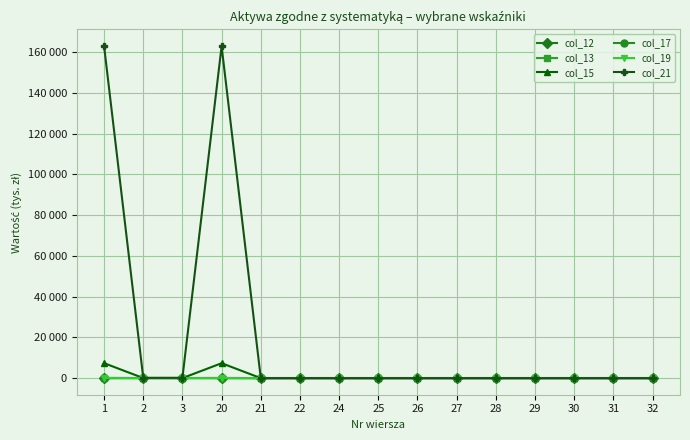

Where is col_13 nearest to the value 0?

1